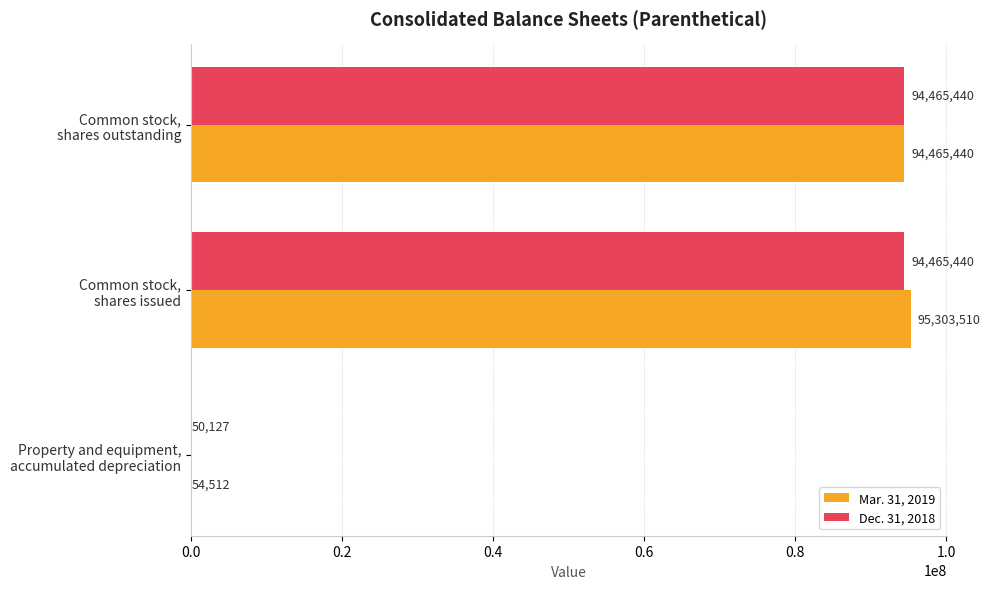

Which series has the largest total across all categories?

Mar. 31, 2019